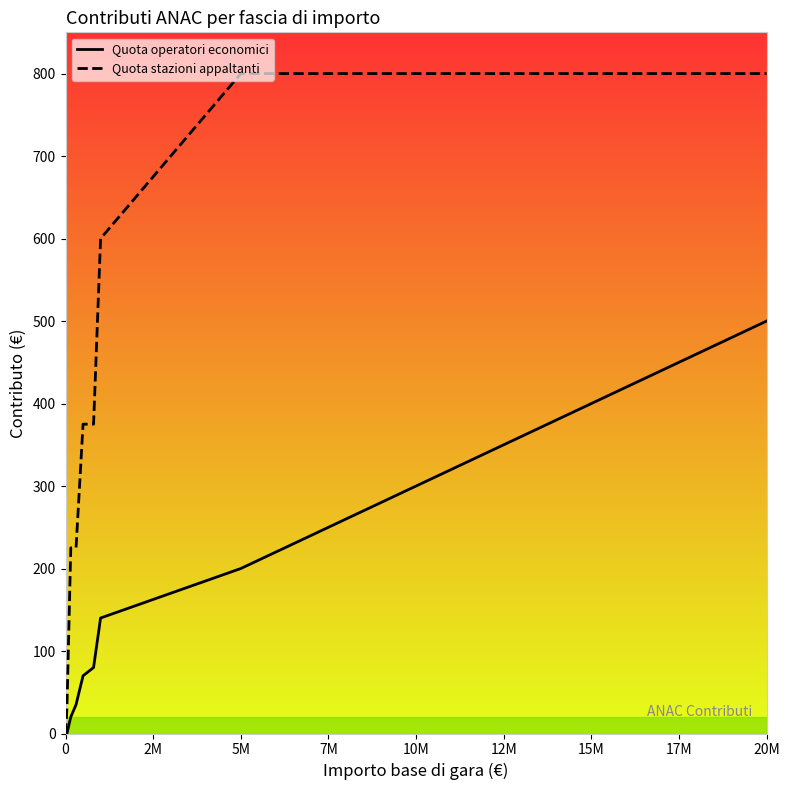

Which series has the largest total across all categories?

Quota stazioni appaltanti